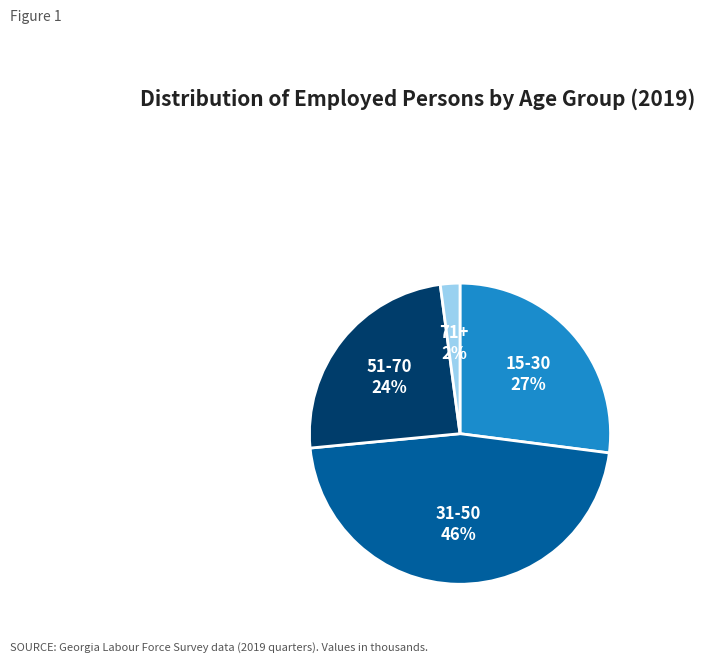

Which has a higher value, 71+ or 51-70?

51-70